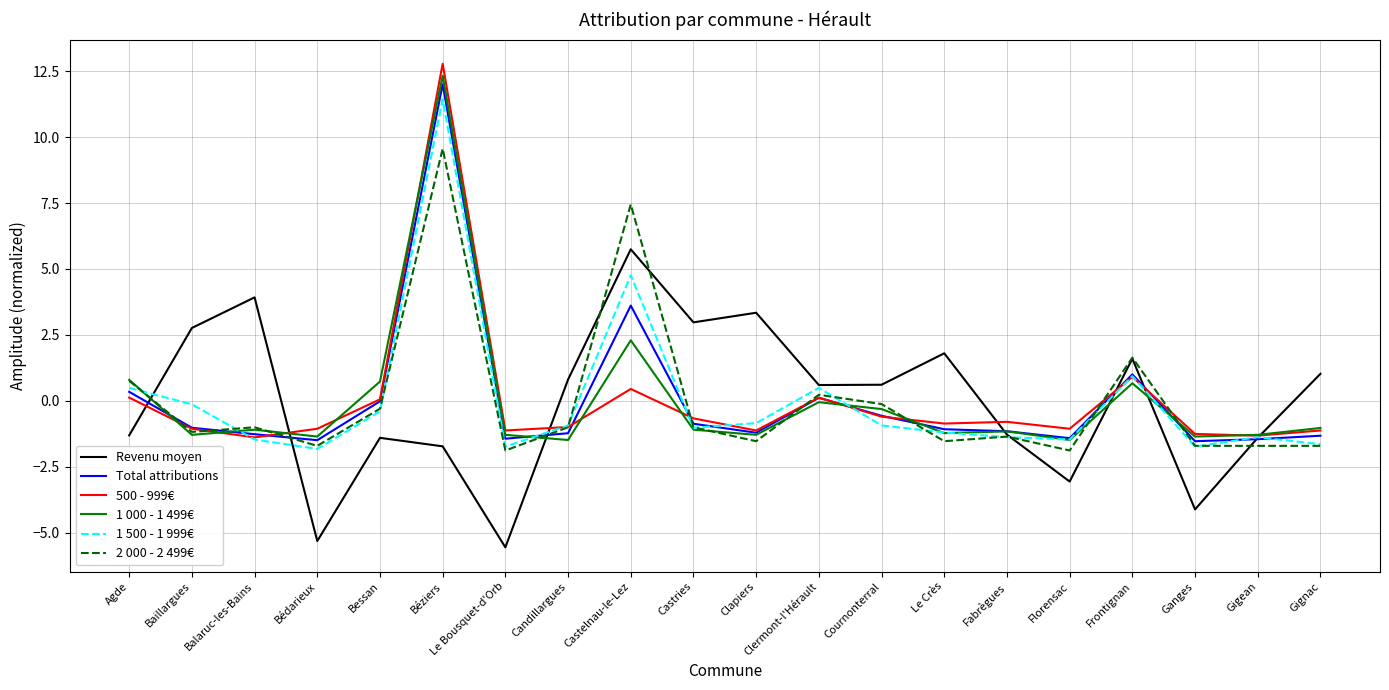

What position from the left is Gignac?

20